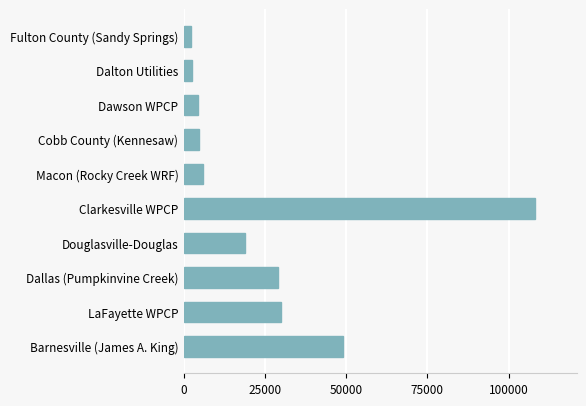

What is the sum of the values at Dawson WPCP and Dallas (Pumpkinvine Creek)?

33320